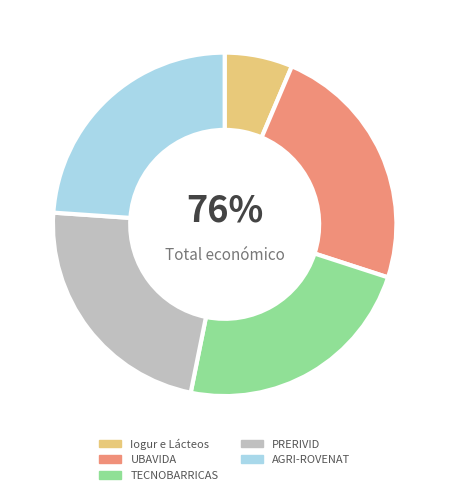

Count the number of slices in the pie.

5